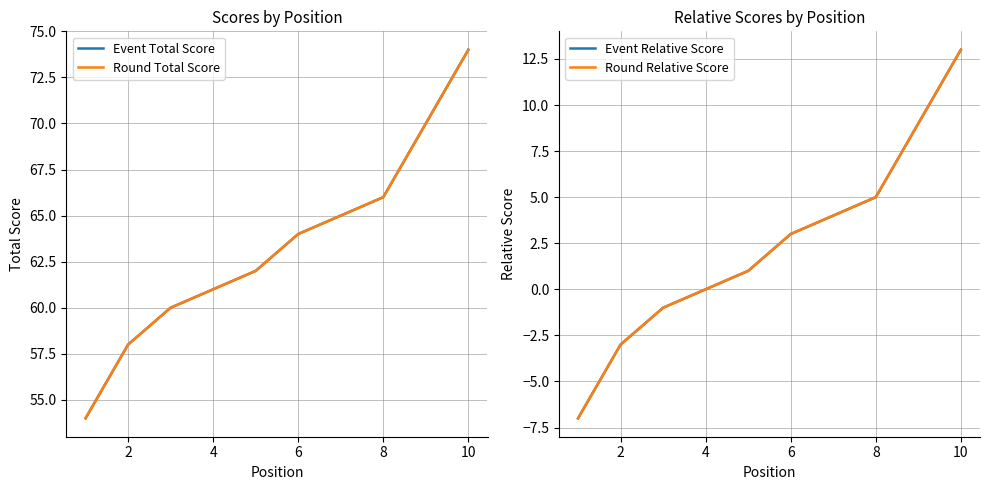

How many values in the Event Relative Score series are below 3?

5